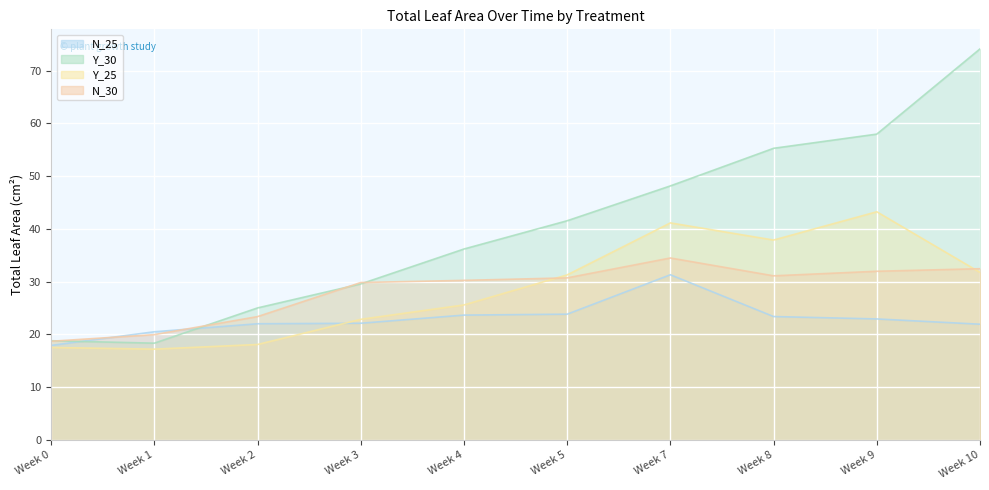

At which category is the sum across all series the highest?

Week 10